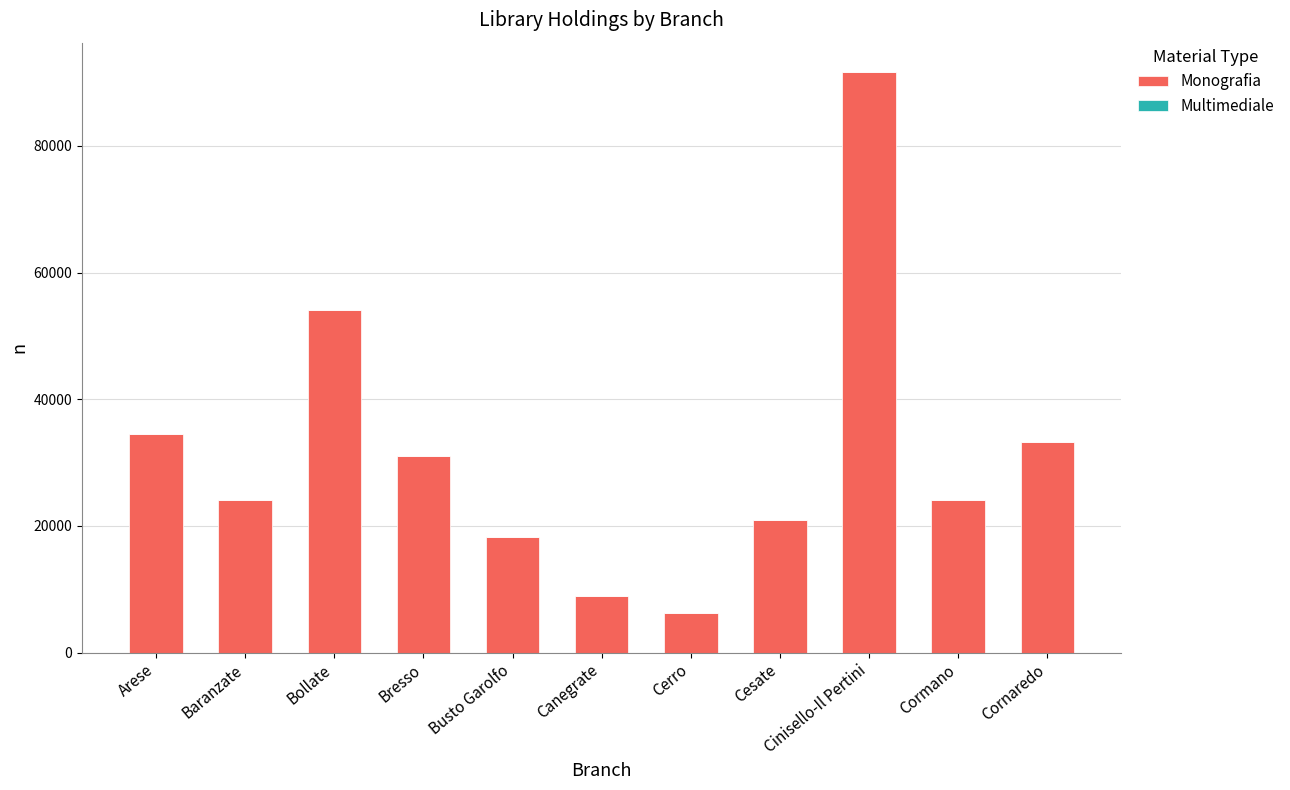

At which label does Monografia reach its peak?

Cinisello-Il Pertini